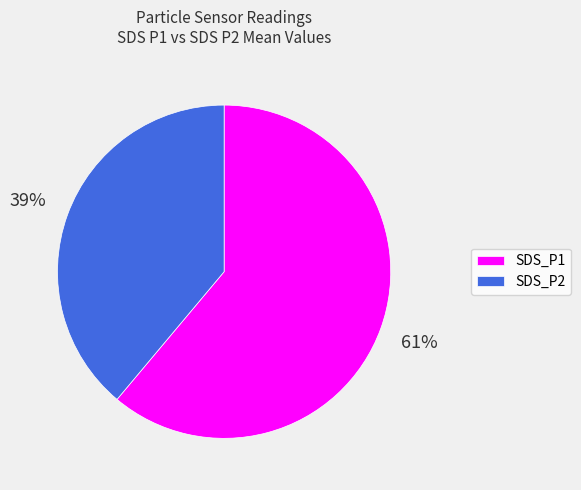

To the nearest percent, what is the difference between the SDS_P2 and SDS_P1 slice percentages?

22%